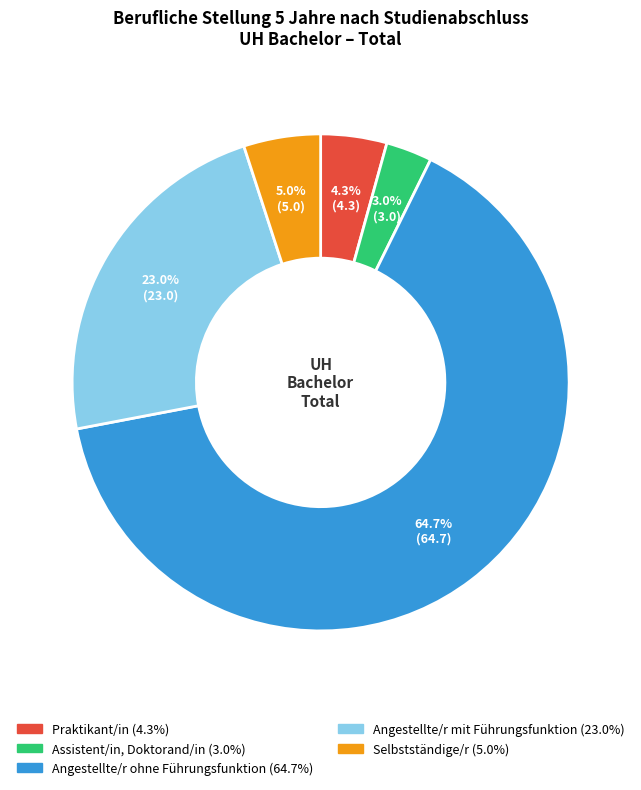

Does any single category account for the majority?

Yes